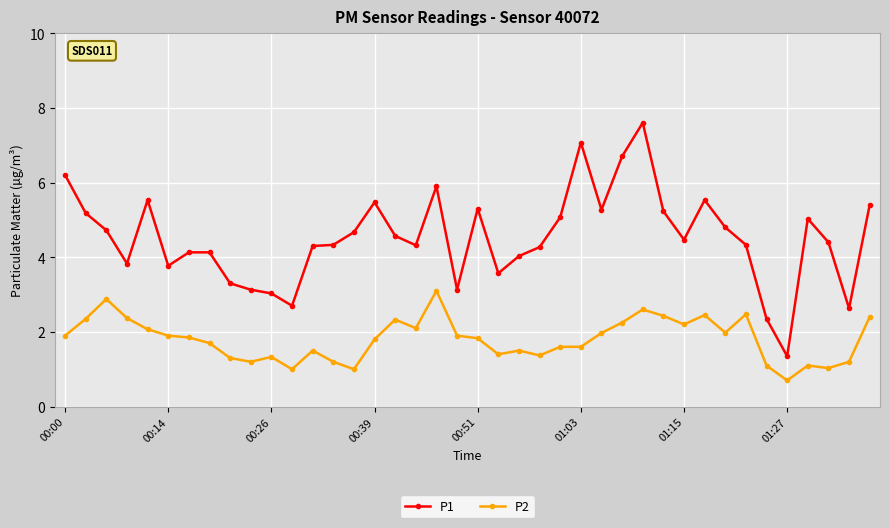

Which series has the largest range (max minus min)?

P1